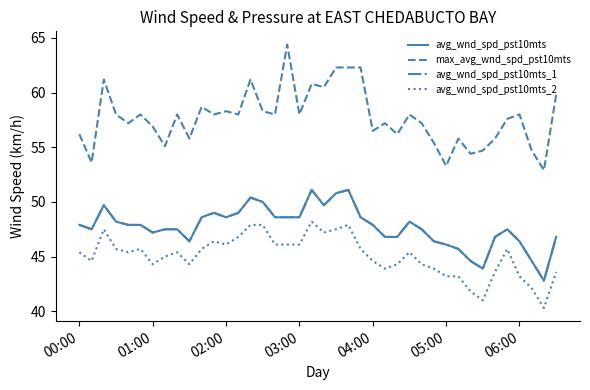

What is the minimum value for avg_wnd_spd_pst10mts?

42.8